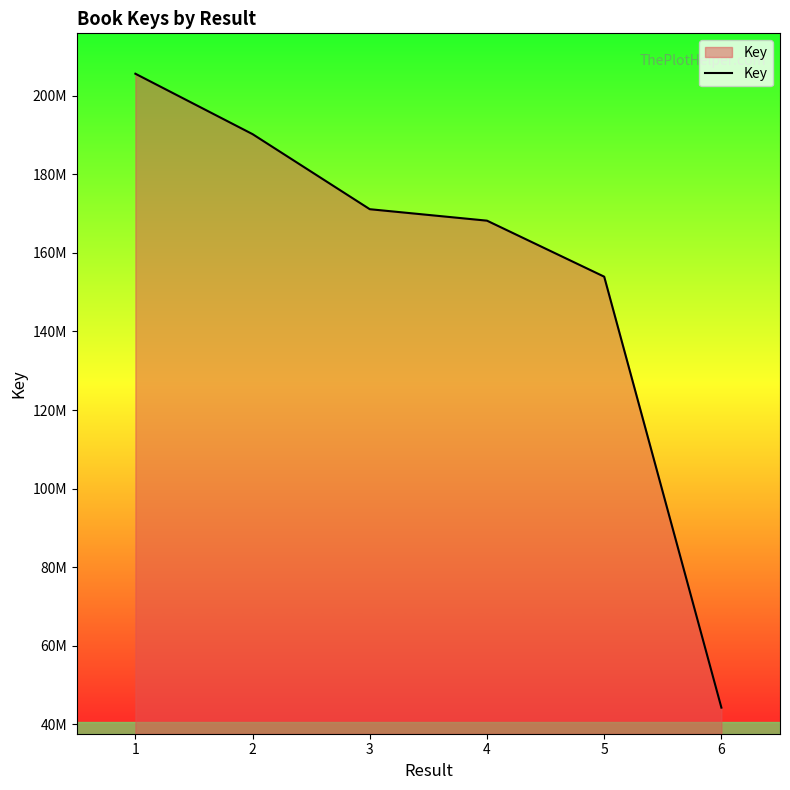

The chart shows a value of 36920492 at 4. True or false?

False